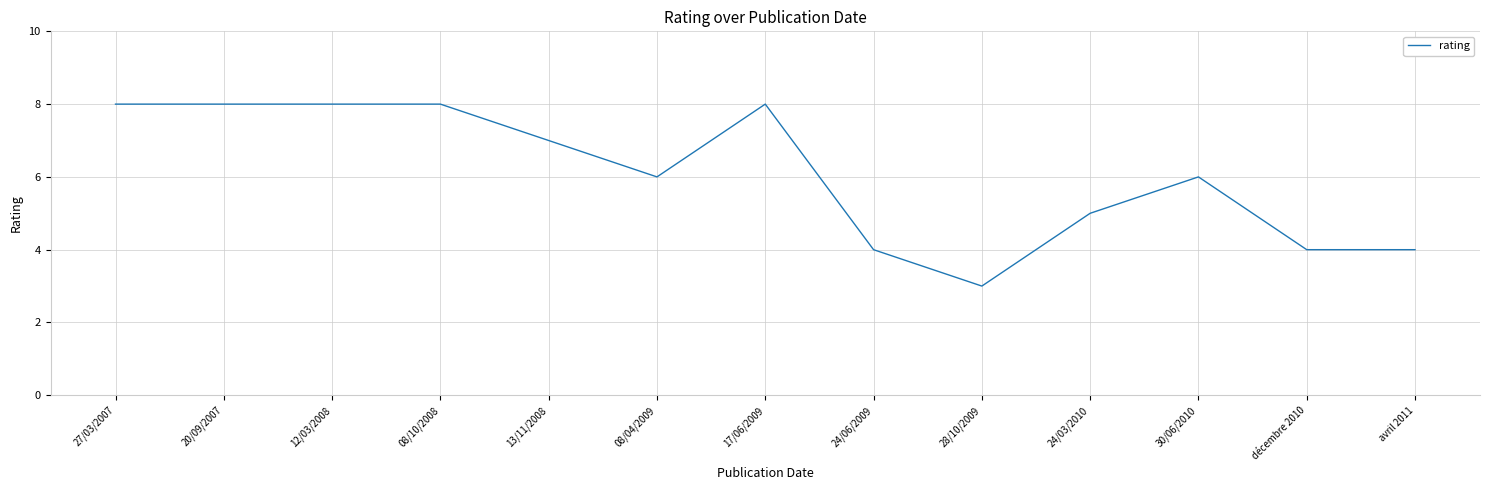

What is the minimum value shown in the chart?

3